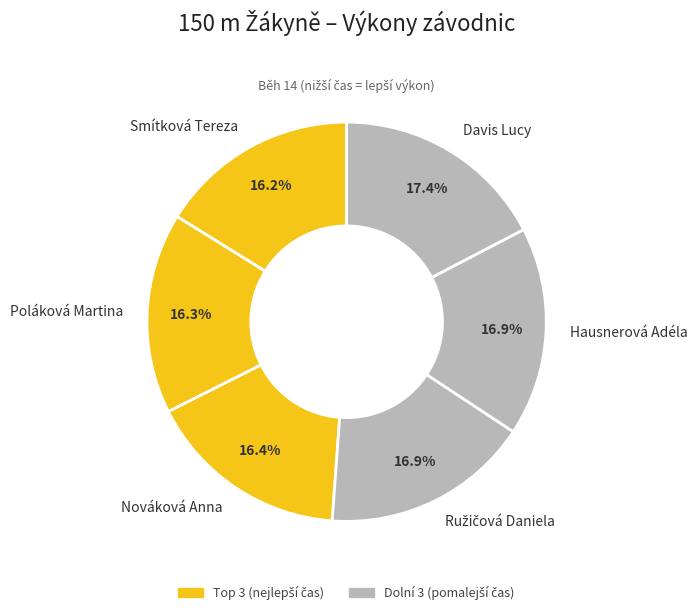

Approximately how many times larger is the value at Nováková Anna compared to Smítková Tereza?

1.0